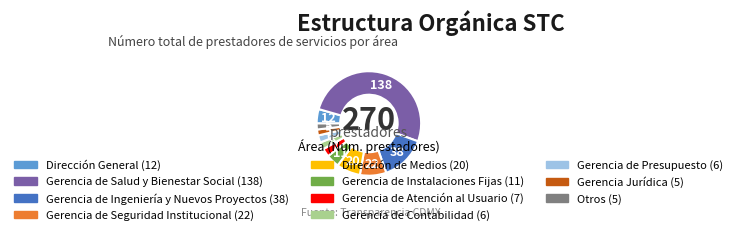

Combined, do Gerencia Jurídica and Otros account for over 50%?

No